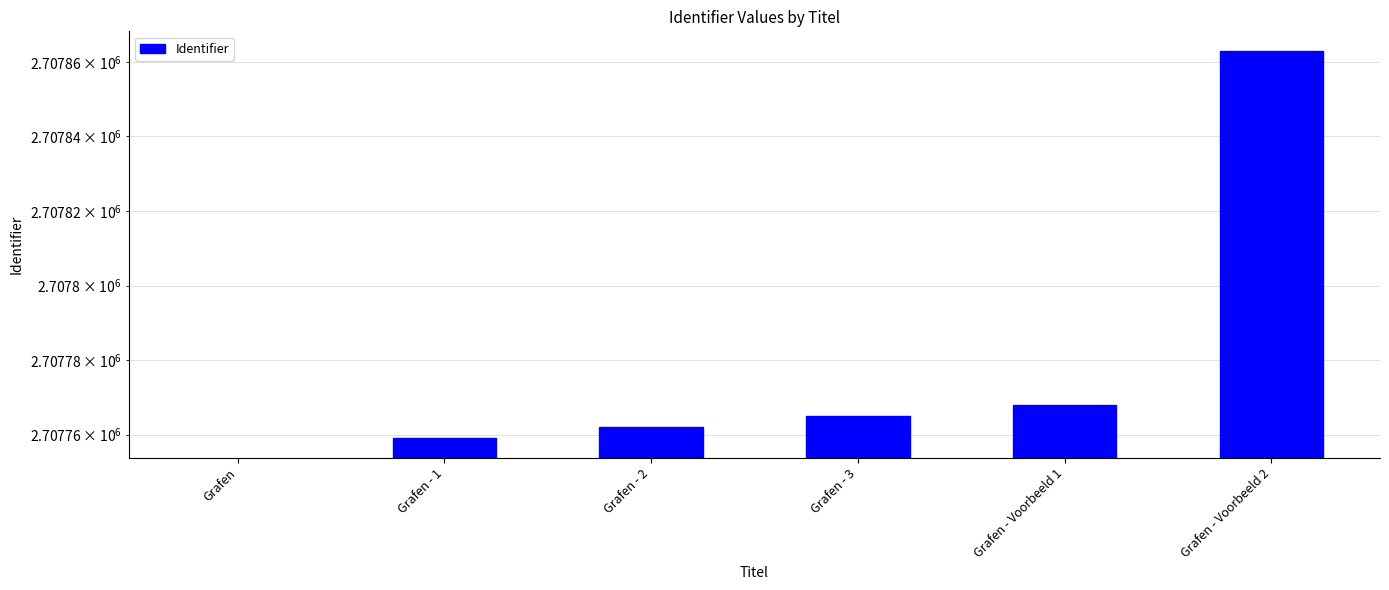

What is the difference between the second highest and minimum values?

2707768